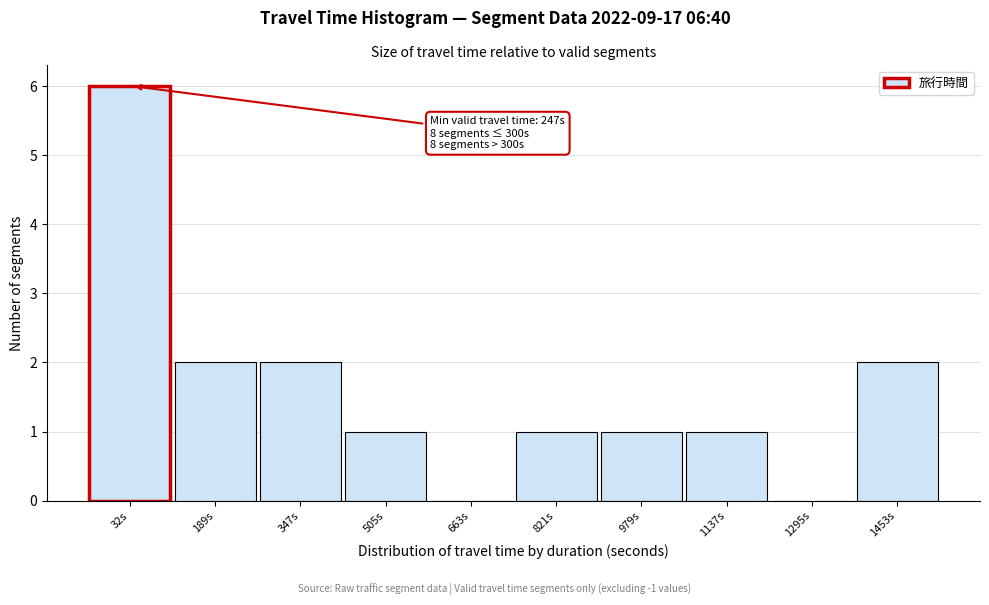

Reading right to left, list all the values displayed in this chart.

1453s=2	1295s=0	1137s=1	979s=1	821s=1	663s=0	505s=1	347s=2	189s=2	32s=6